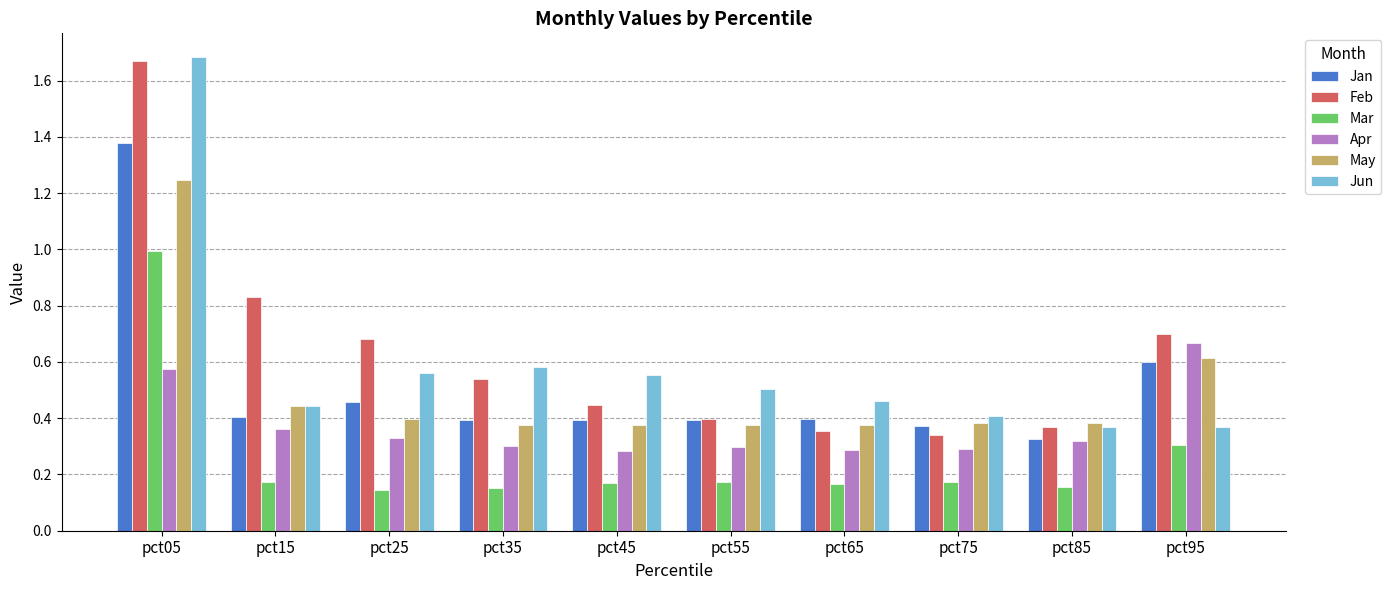

What is the difference between the maximum and second lowest values in the Jan series?

1.0